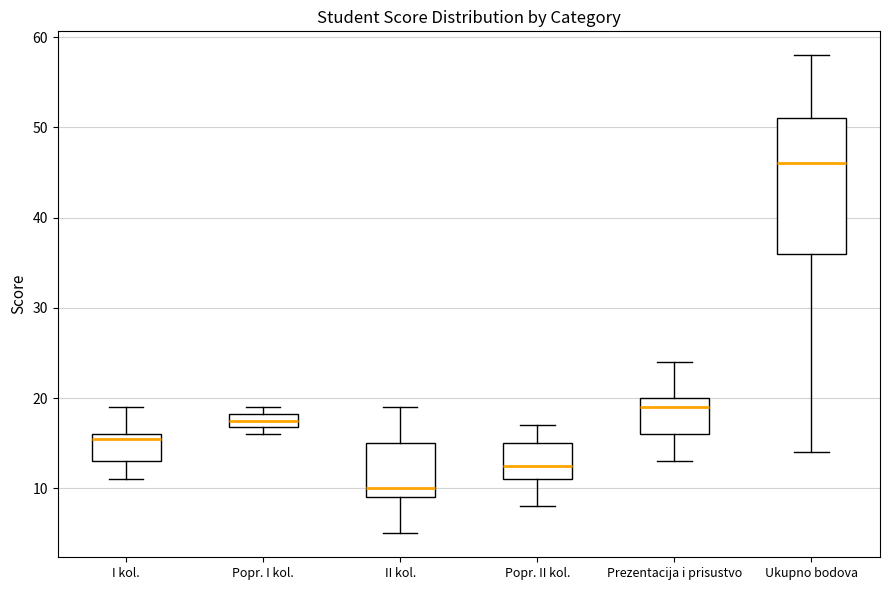

Which box is the tallest, from its lower edge to its upper edge?

Ukupno bodova